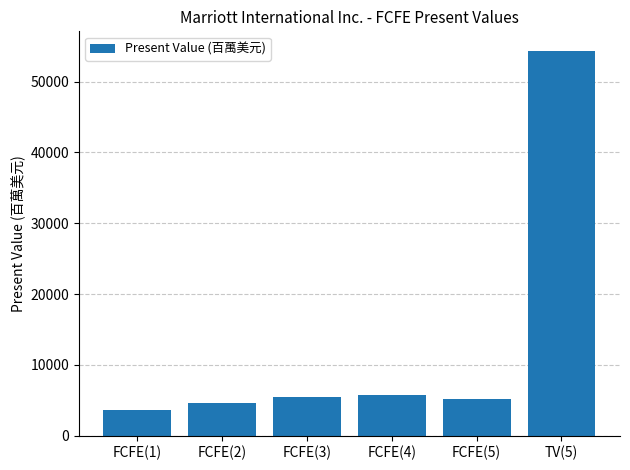

Between FCFE(1) and FCFE(5), which is larger?

FCFE(5)